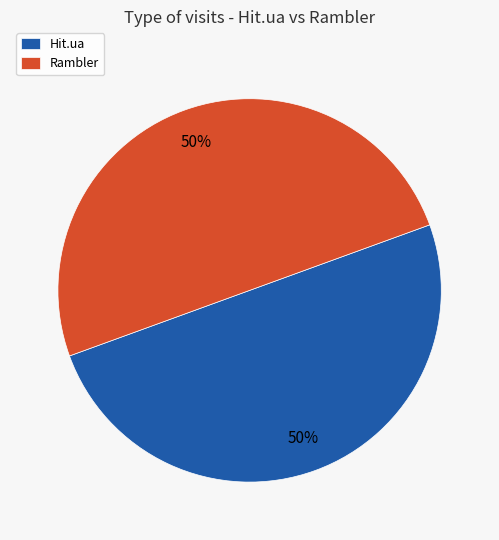

To the nearest percent, what percentage of the pie is Rambler?

50%